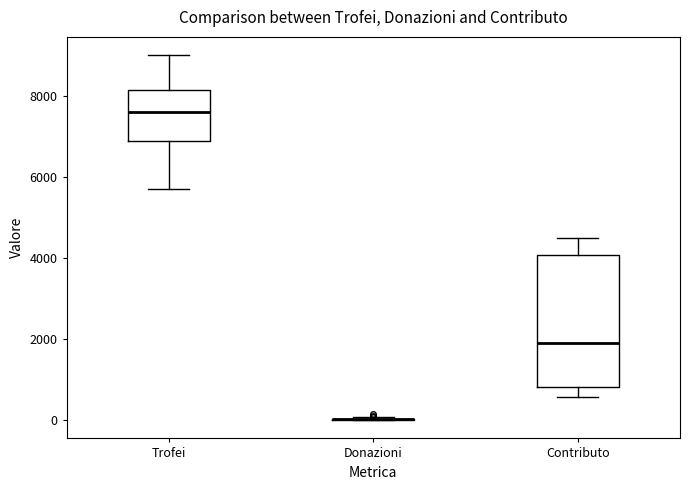

Reading left to right, read every box against the y-axis: the position of its median line, the range the box covers, and the ends of its whiskers. The values are not printed on the chart, so give them approximately, as read against the axis.

Trofei: median 7600, box 6800 to 8200, whiskers 5800 to 9000
Donazioni: box collapsed to a line at 0, whiskers 0 to 0
Contributo: median 1800, box 800 to 4000, whiskers 600 to 4600